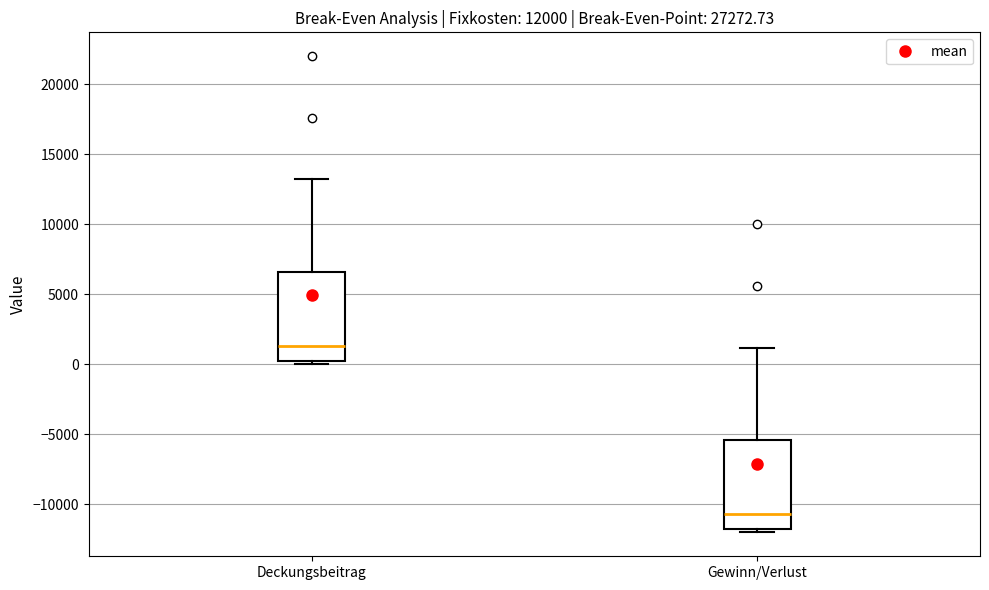

Which box's median line is the highest?

Deckungsbeitrag